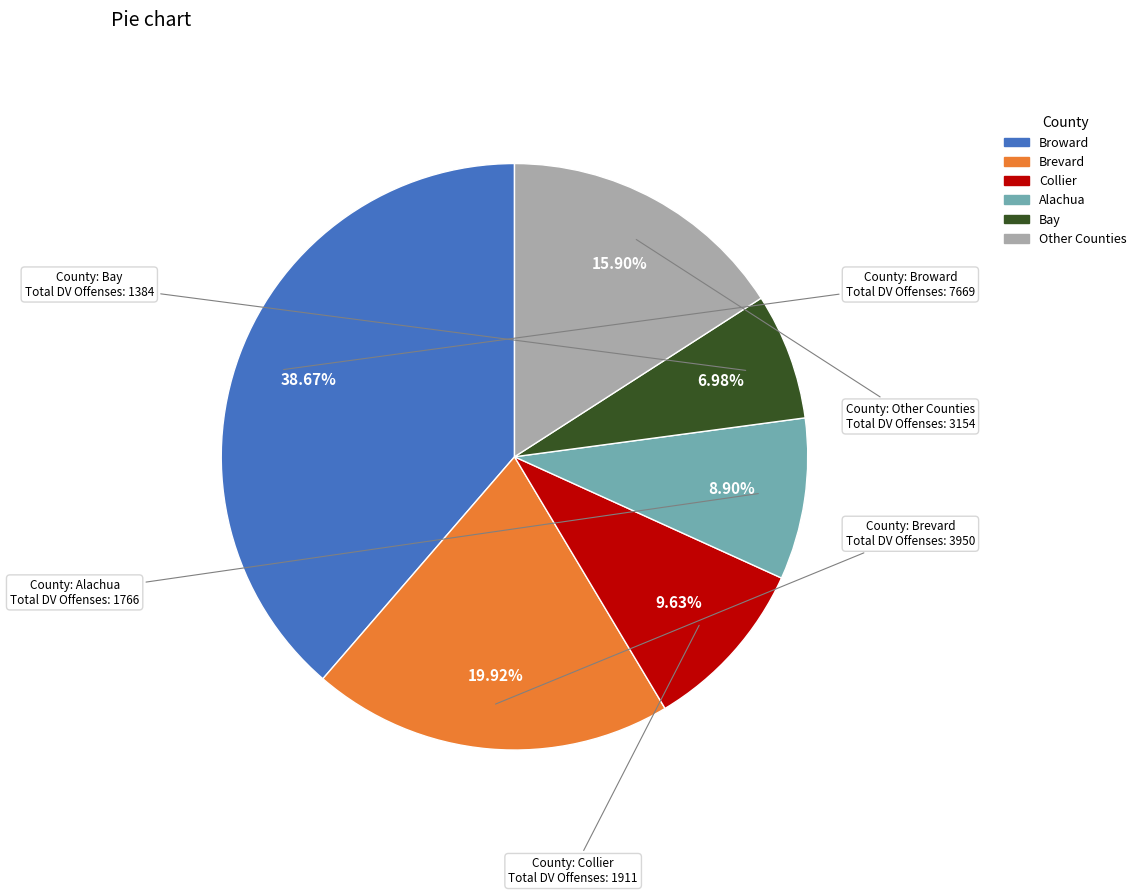

Does any single category account for the majority?

No